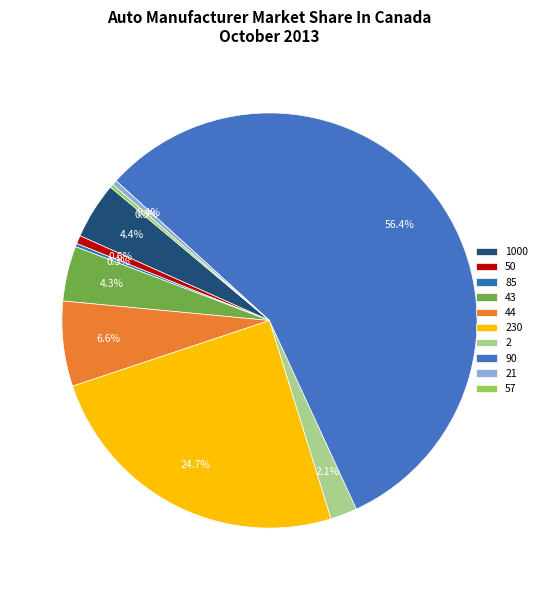

Combined, what portion of the pie is 21 and 2?

2.5%